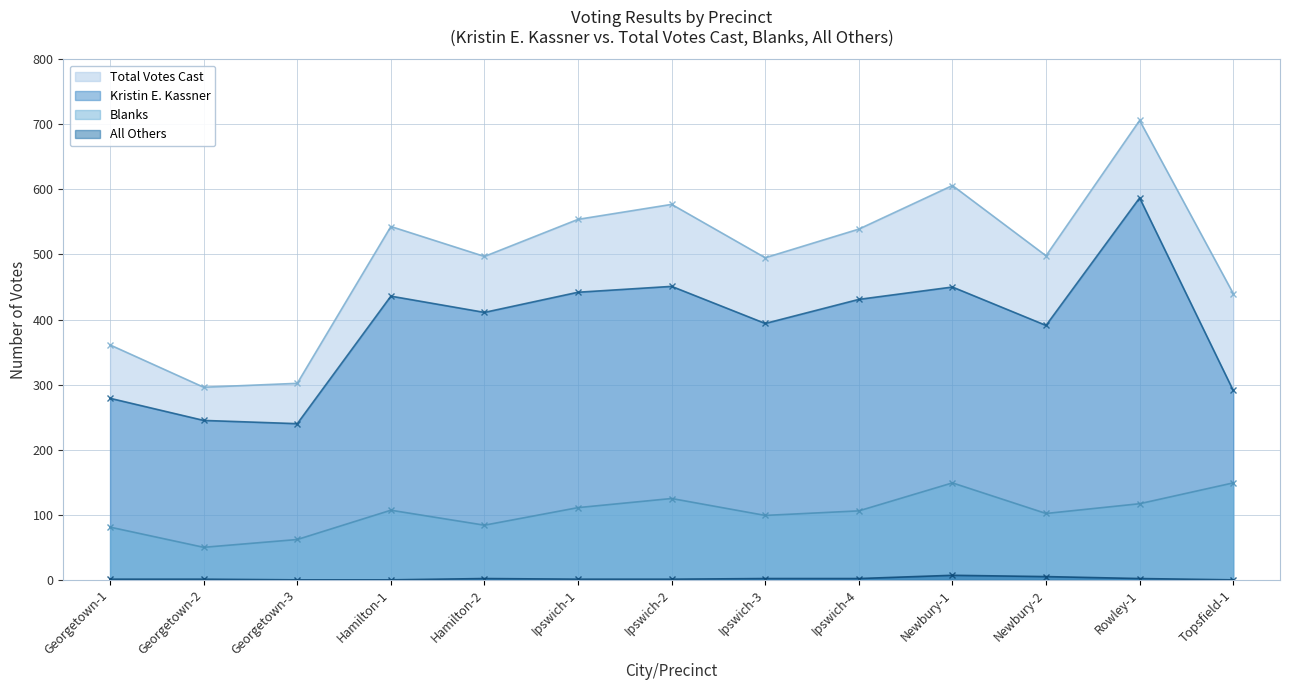

At which label is Kristin E. Kassner closest to 413?

Hamilton-2